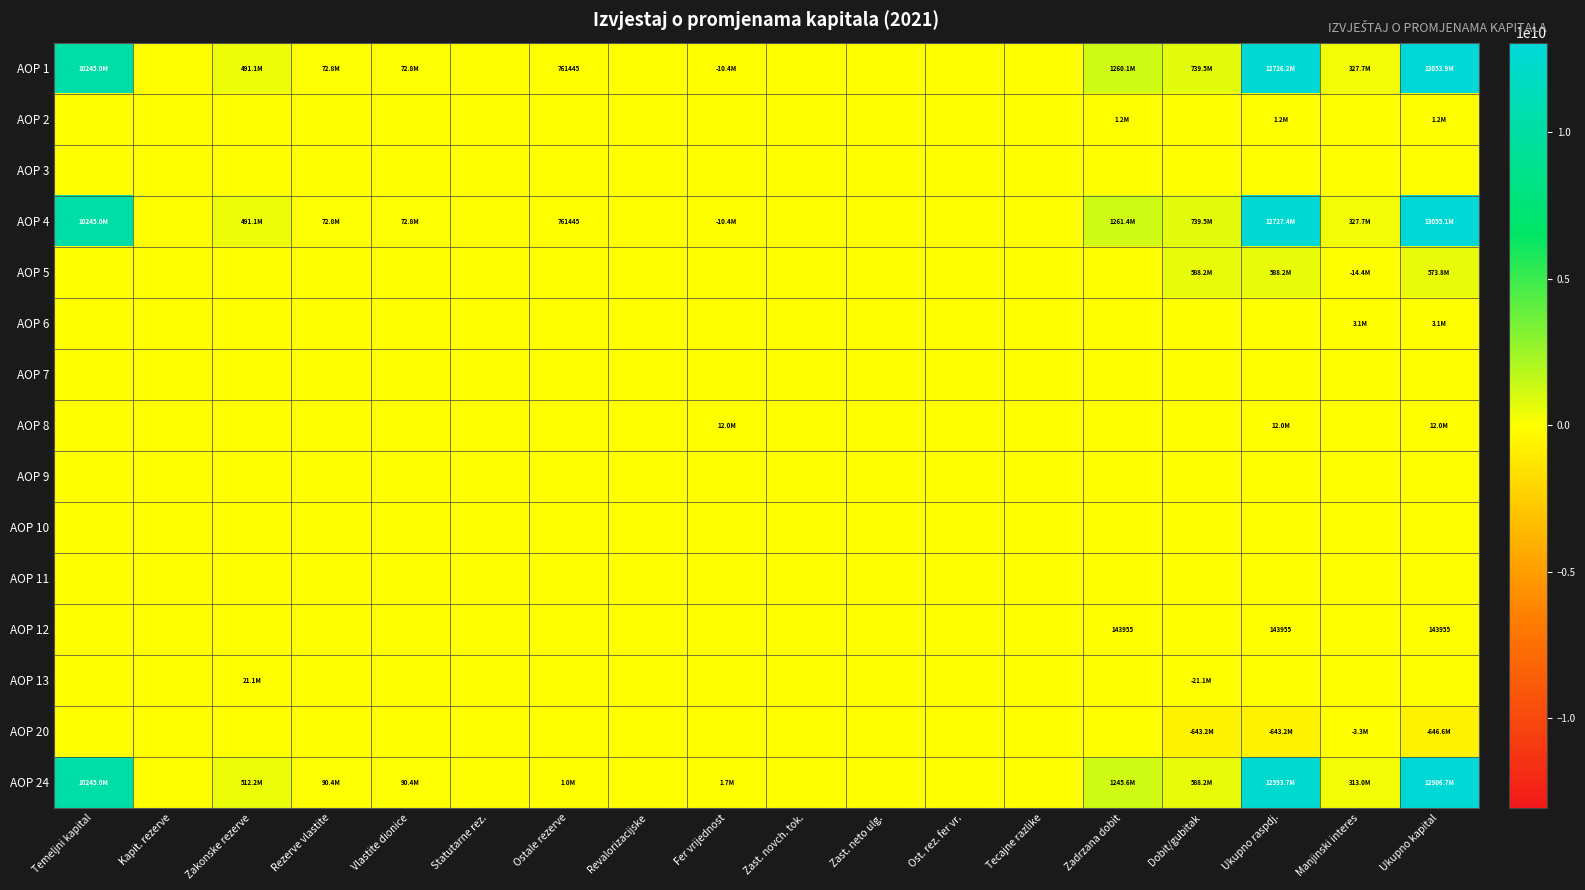

How many values in AOP 8 are above zero?

3